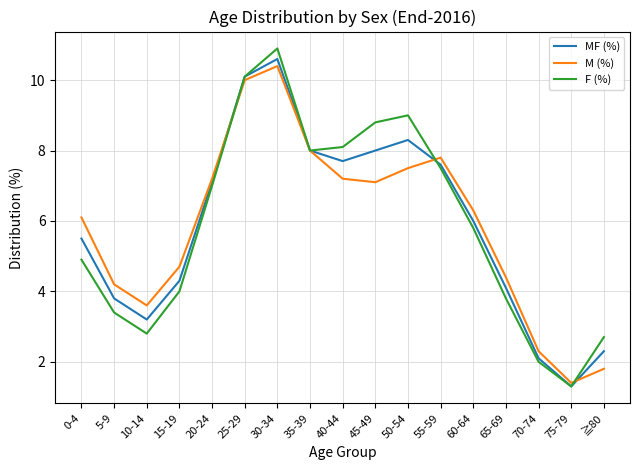

How many lines are shown in the chart?

3